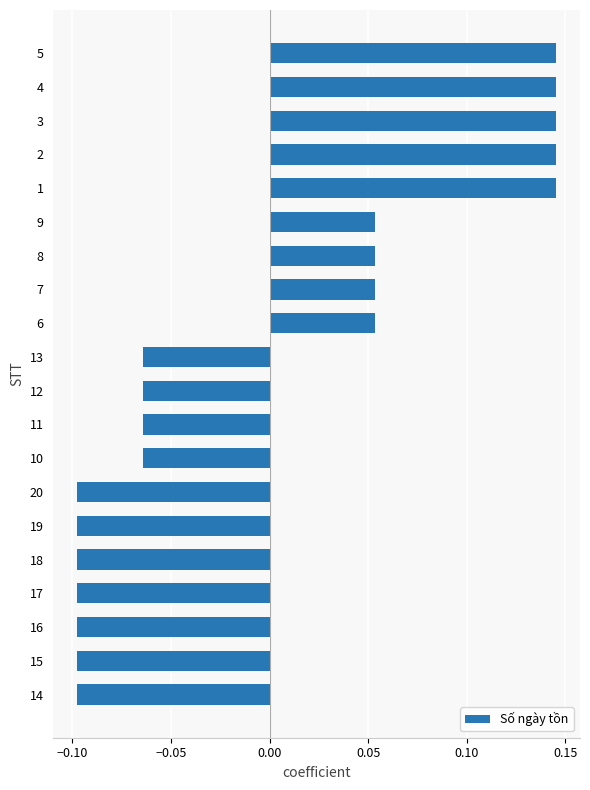

Which has a higher value, 9 or 3?

3